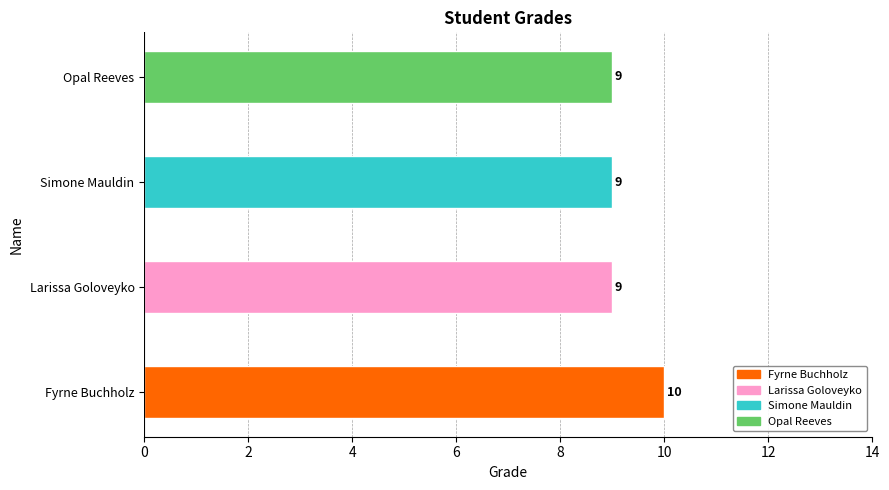

What is the greatest value displayed?

10